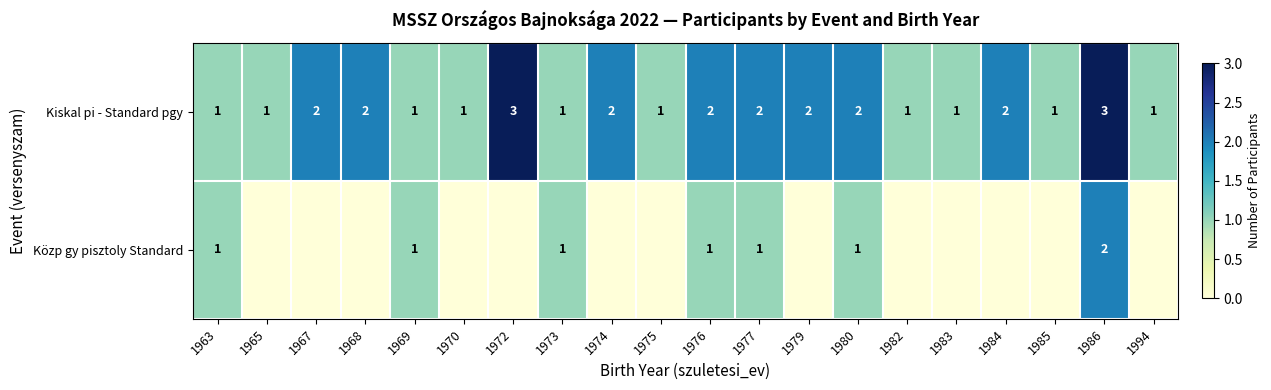

How many Kiskal pi - Standard pgy values are between 1 and 2?

18